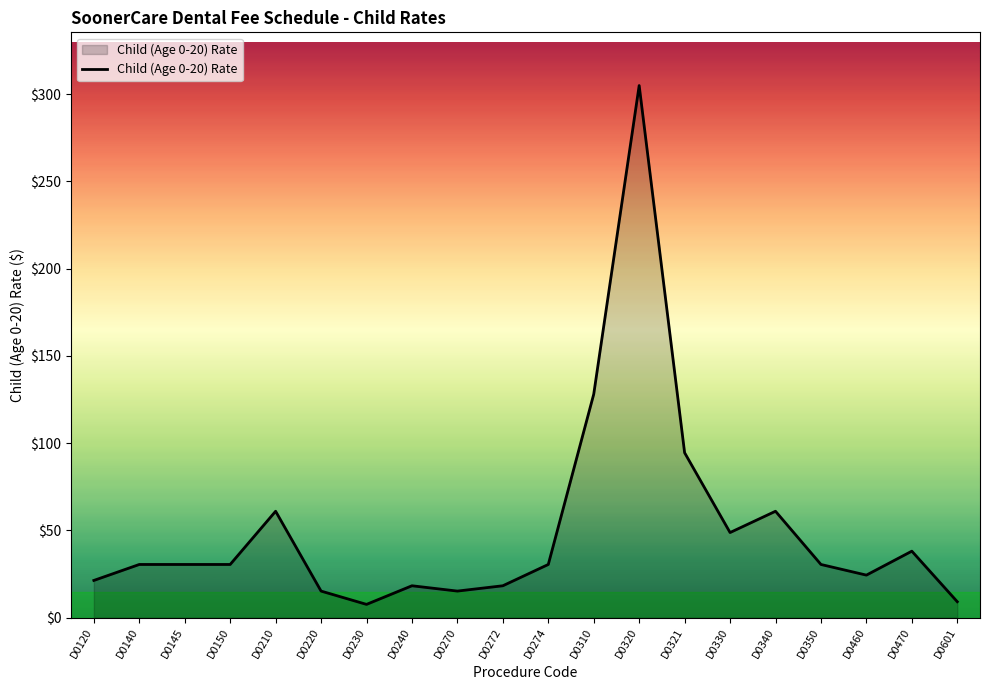

Where is the data nearest to the value 156?

D0310